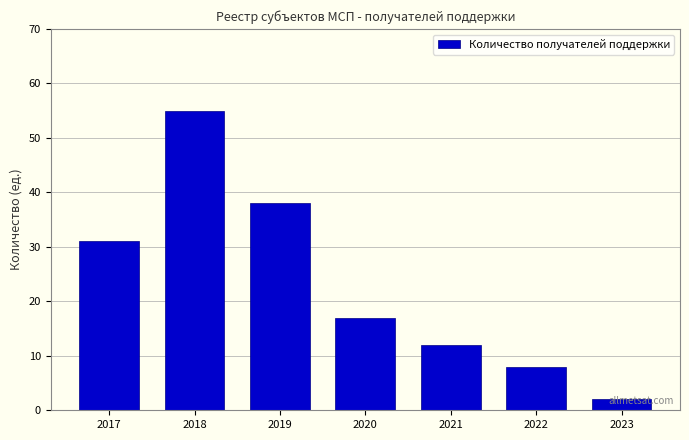

What is the value of the 6th bar from the left?

8